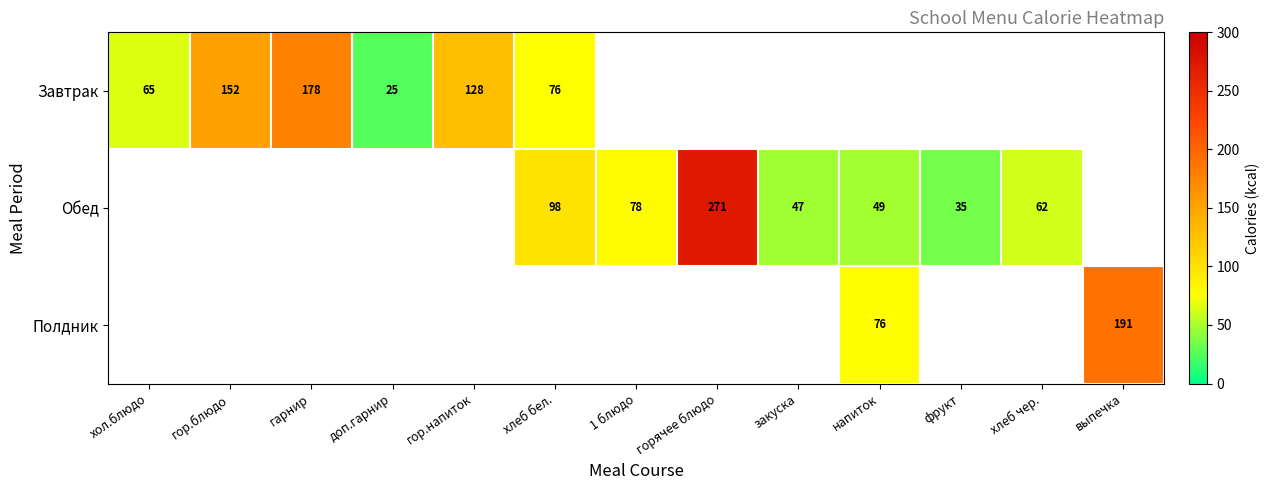

The value of Полдник at выпечка is 322. True or false?

False